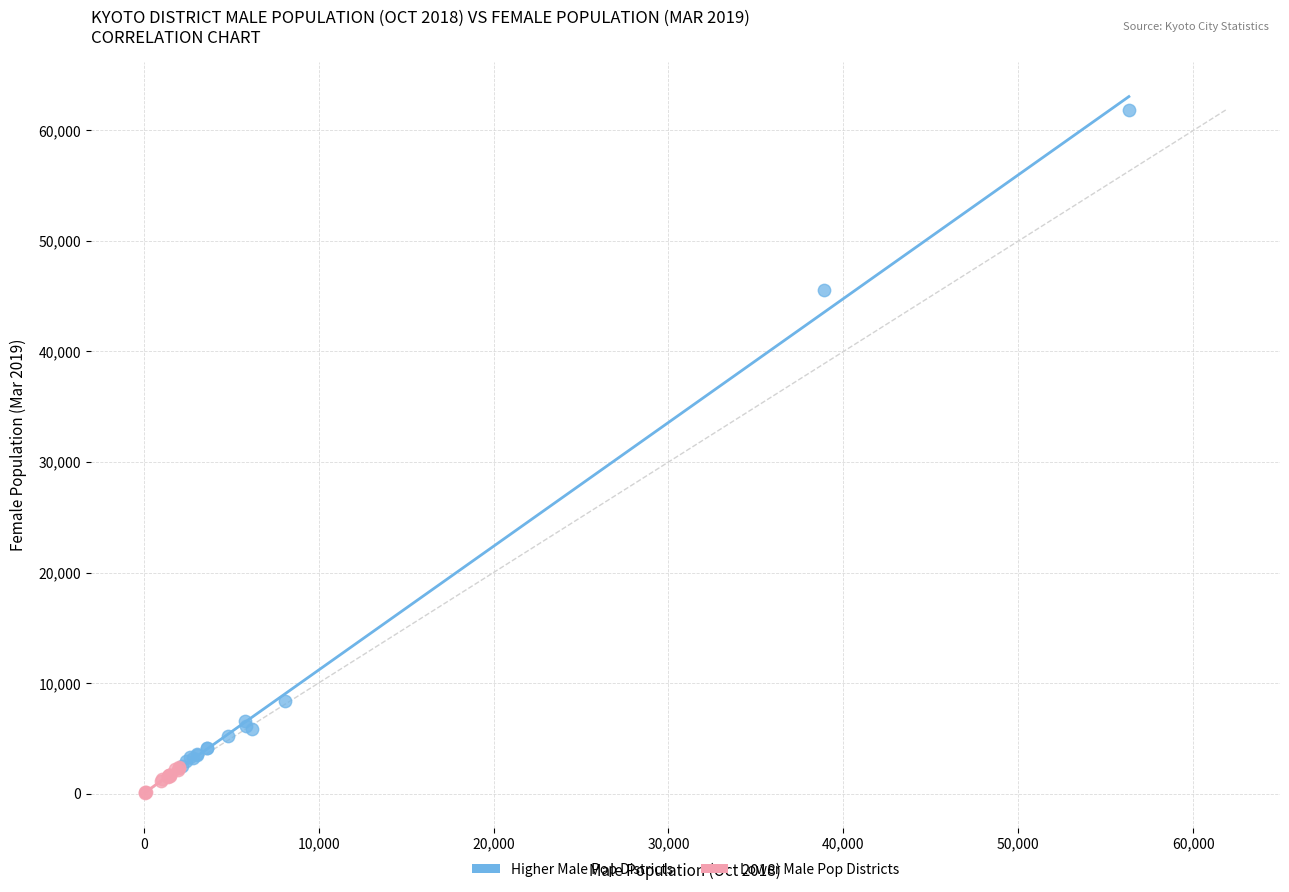

Which series contains the highest Y value?

Higher Male Pop Districts